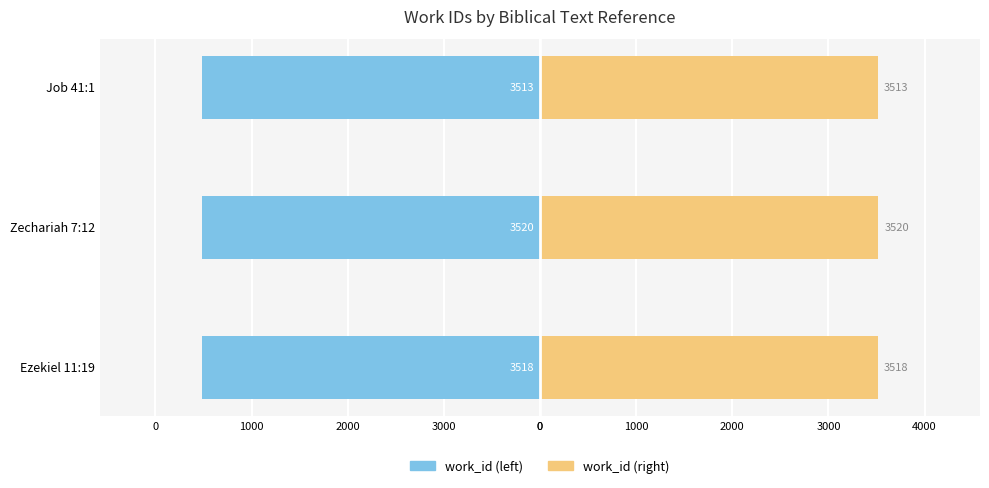

Which series changed the most between Zechariah 7:12 and Job 41:1?

work_id (left)